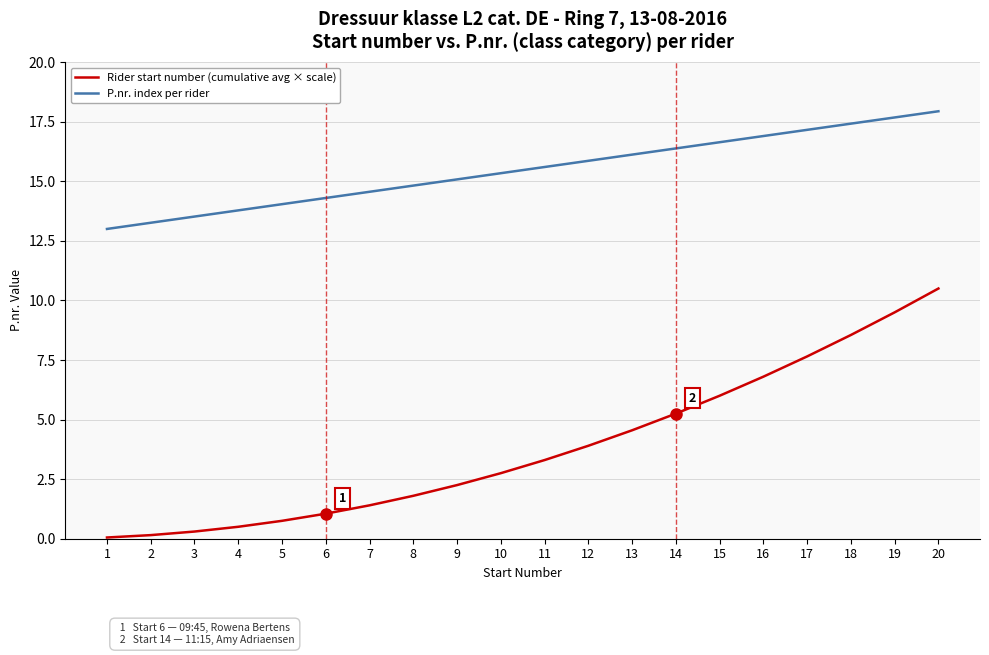

List the series in order of their peak value, highest first.

P.nr. index per rider, Rider start number (cumulative avg × scale)